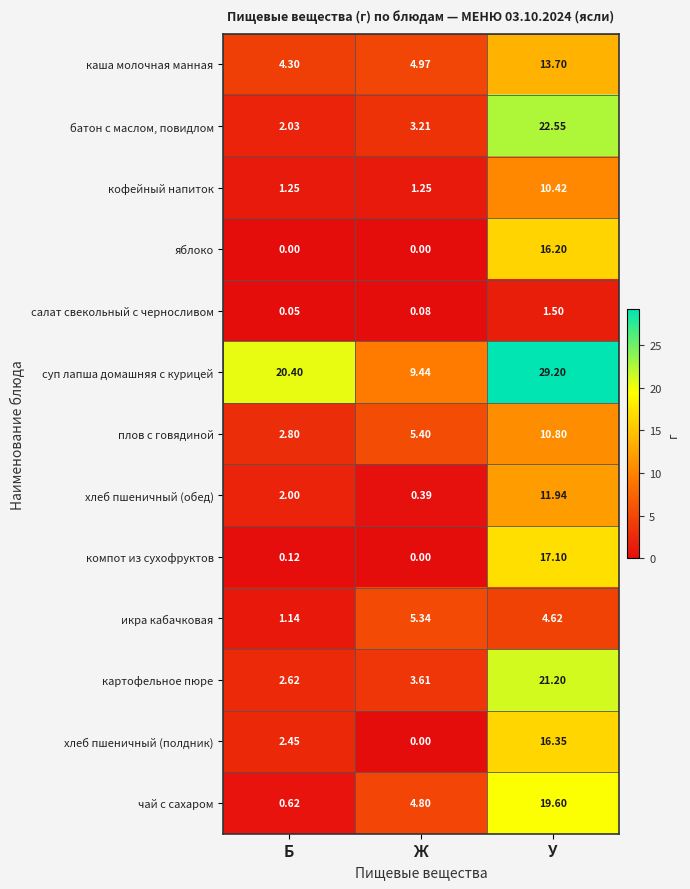

Where does the картофельное пюре series first go above 3?

Ж